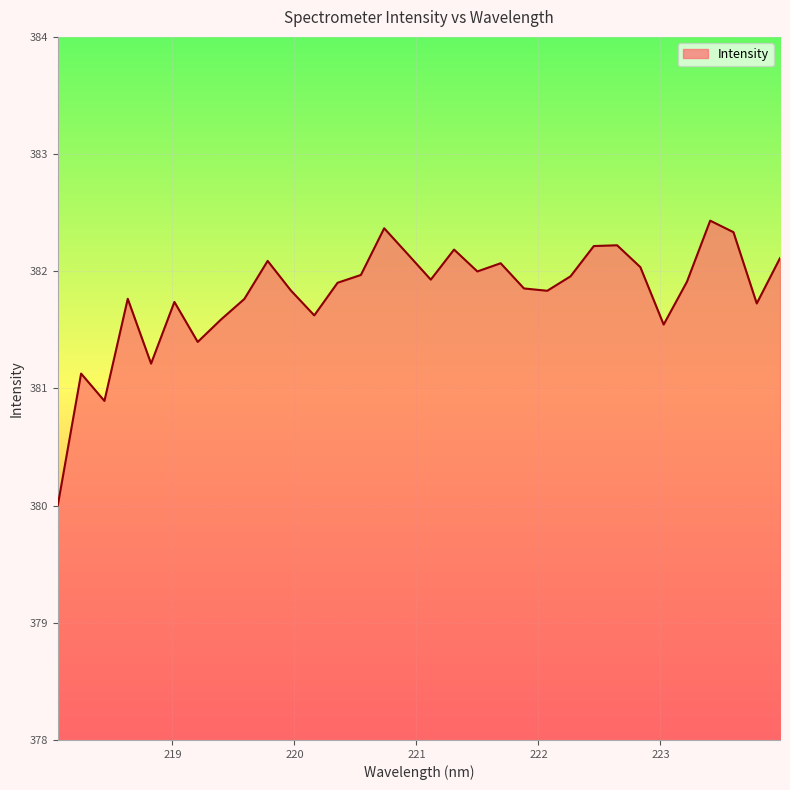

What is the minimum value shown in the chart?

380.0